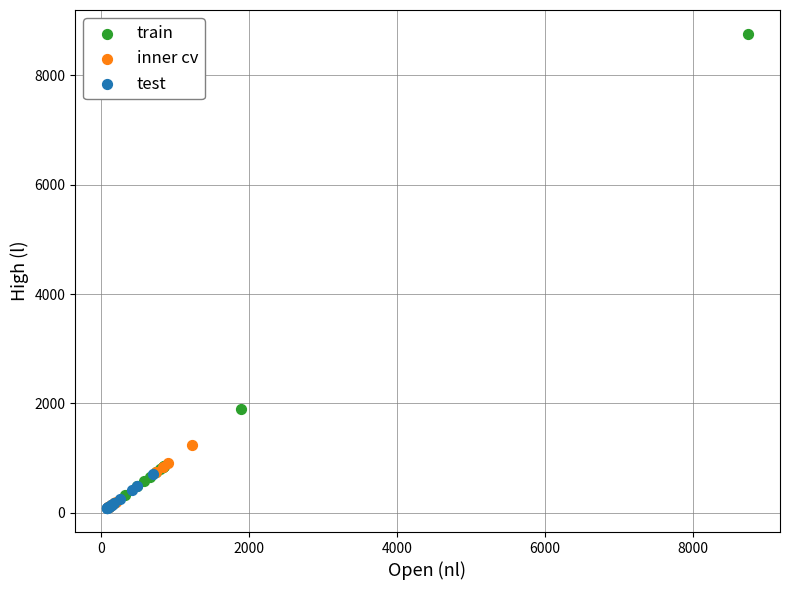

Which series contains the highest Y value?

train